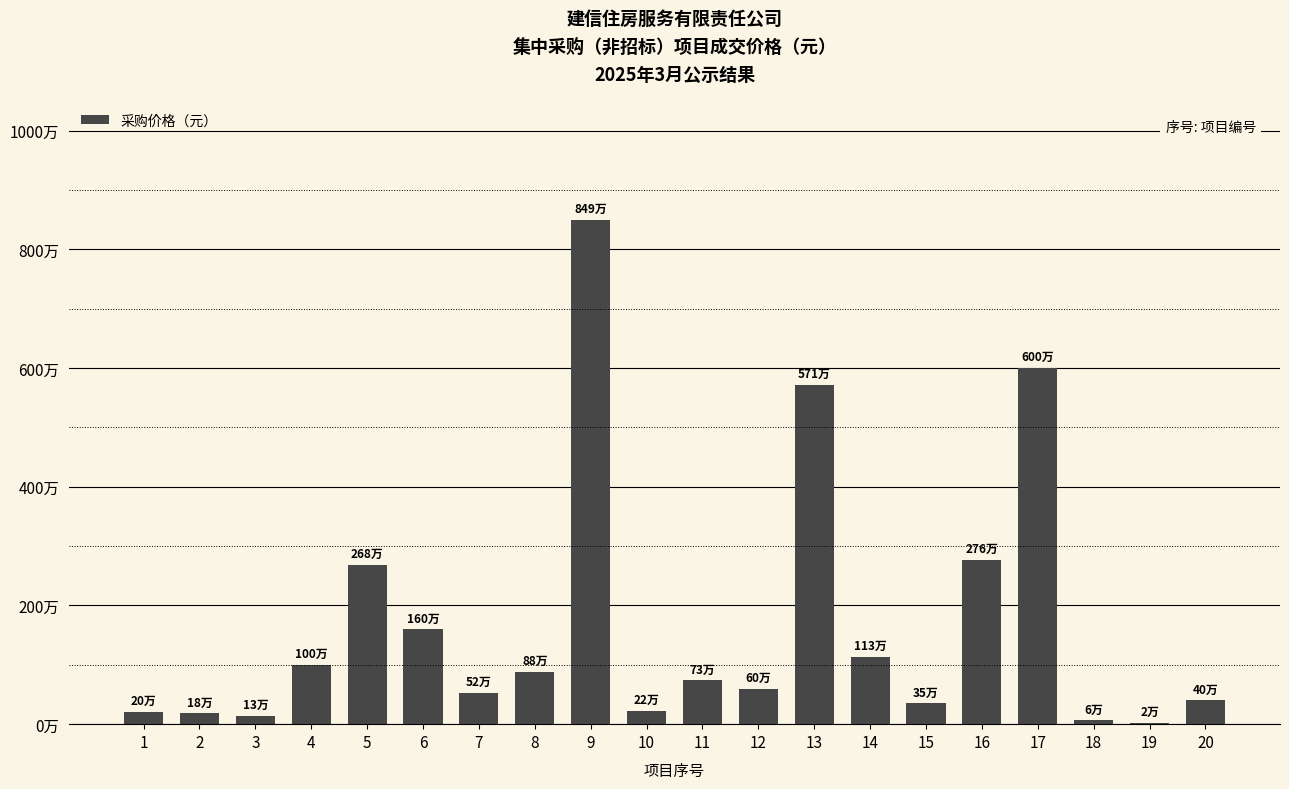

What is the difference between the maximum and second lowest values?

8433371